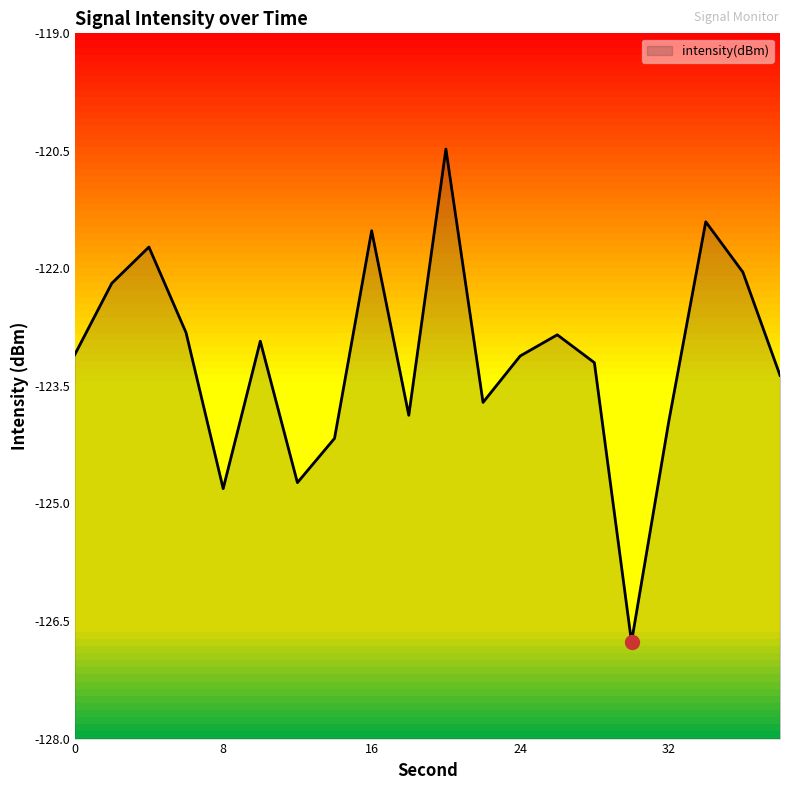

What is the change in value from 12 to 22?

+1.0